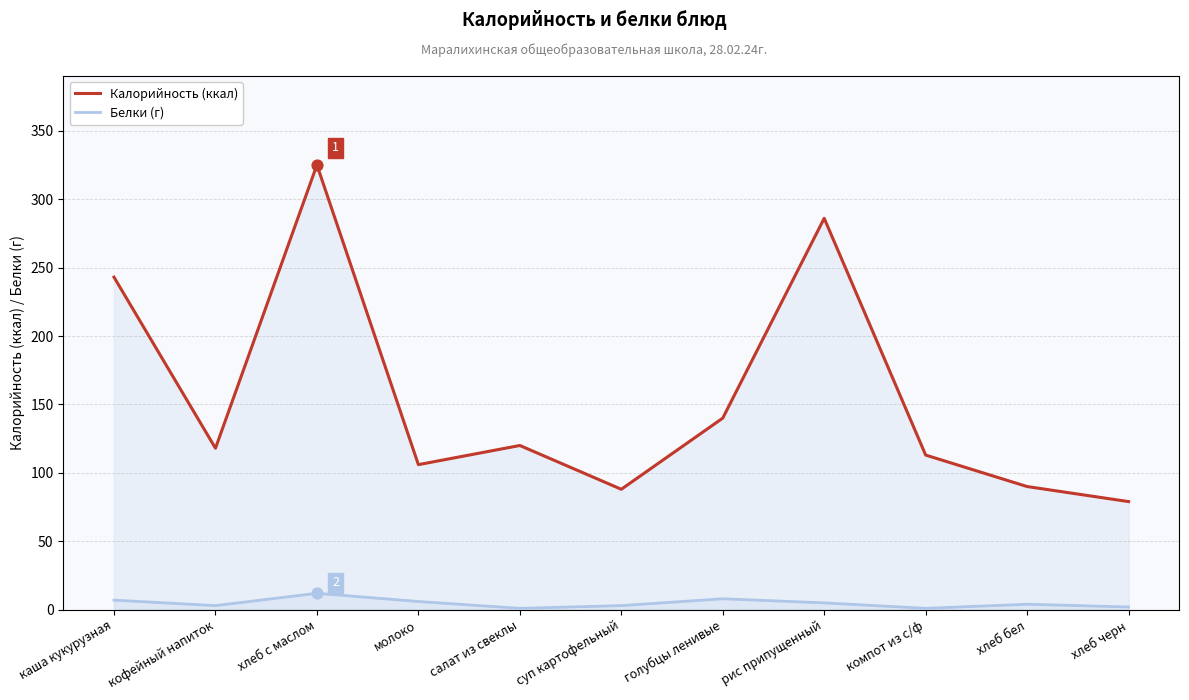

What are all the series names shown in the legend?

Калорийность (ккал), Белки (г)